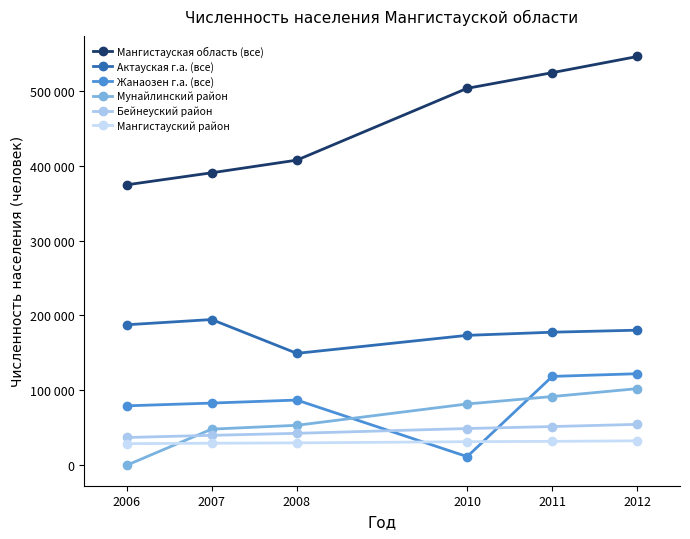

How many interior local peaks does the Жанаозен г.а. (все) series have?

1